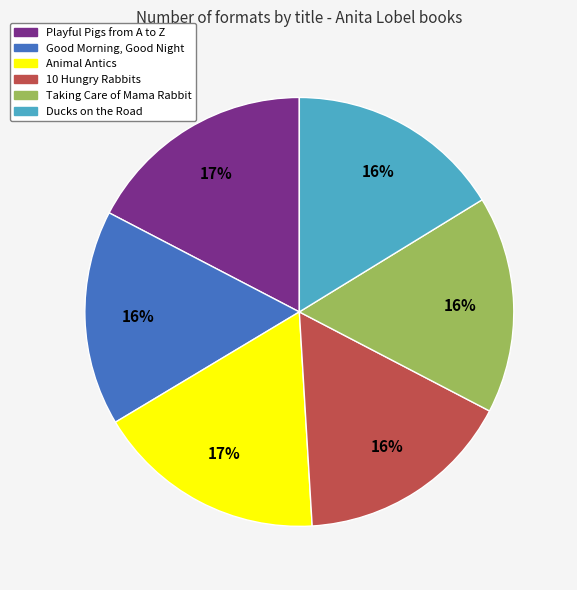

Is there a majority slice in this chart?

No